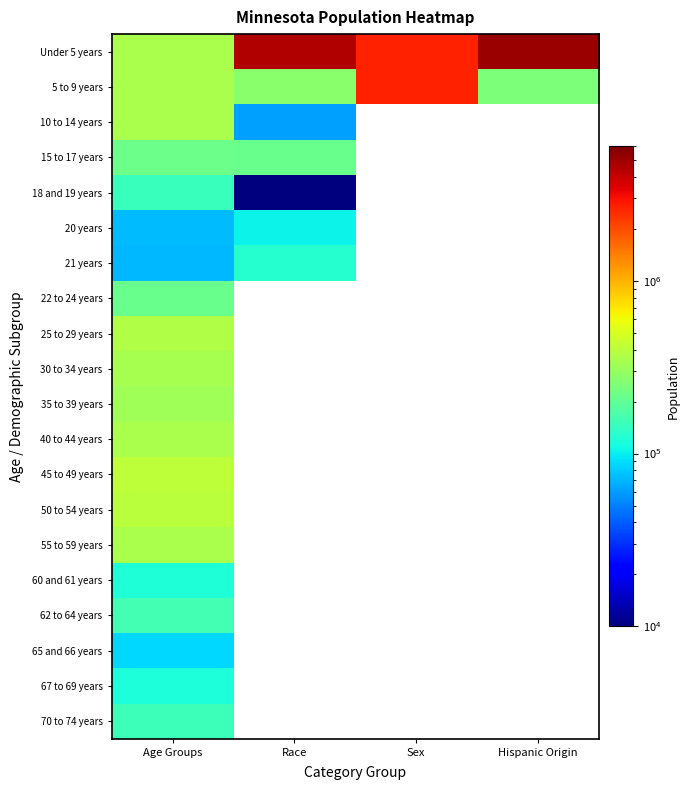

Rank the series by their maximum value, from highest to lowest.

Under 5 years, 5 to 9 years, 45 to 49 years, 50 to 54 years, 25 to 29 years, 40 to 44 years, 10 to 14 years, 55 to 59 years, 30 to 34 years, 35 to 39 years, 15 to 17 years, 22 to 24 years, 62 to 64 years, 70 to 74 years, 18 and 19 years, 21 years, 60 and 61 years, 67 to 69 years, 20 years, 65 and 66 years